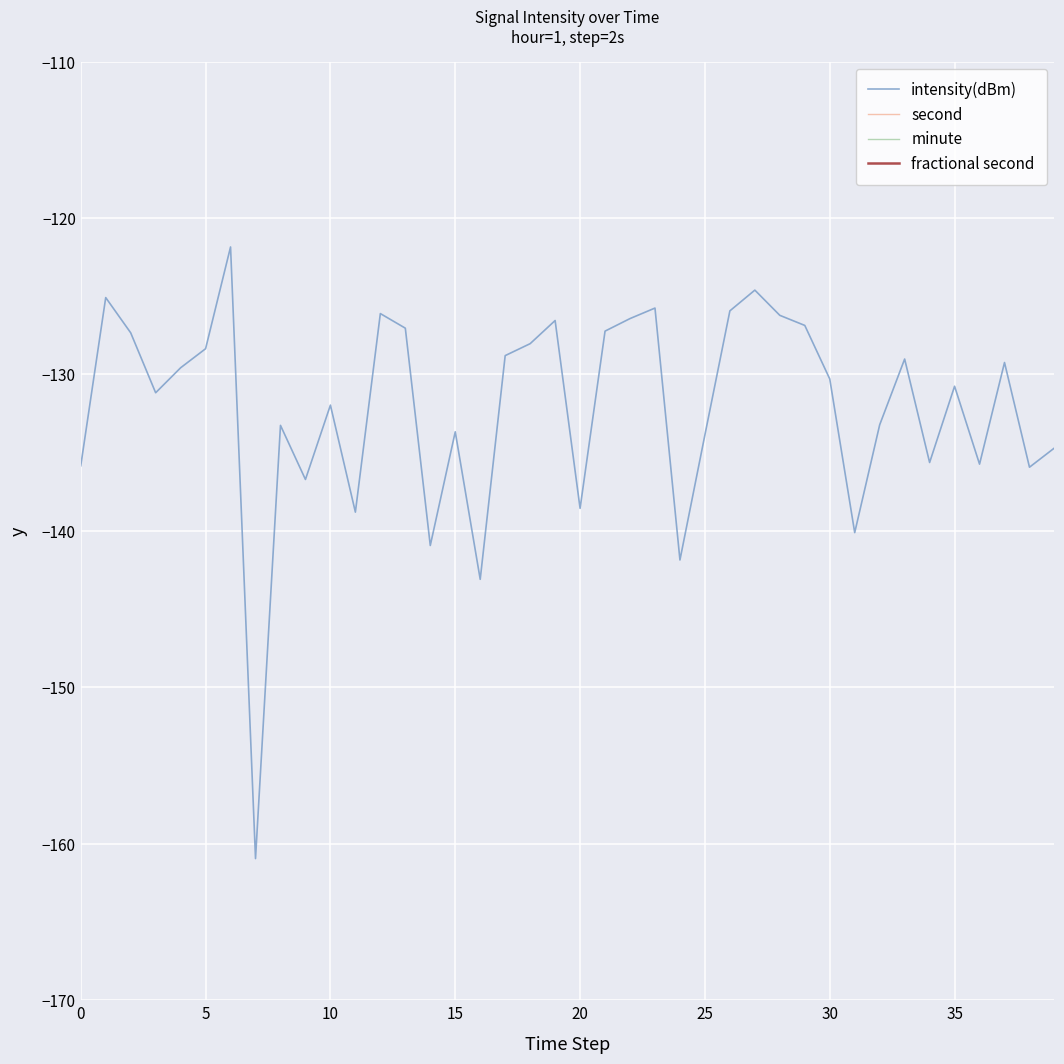

How many lines are shown in the chart?

4